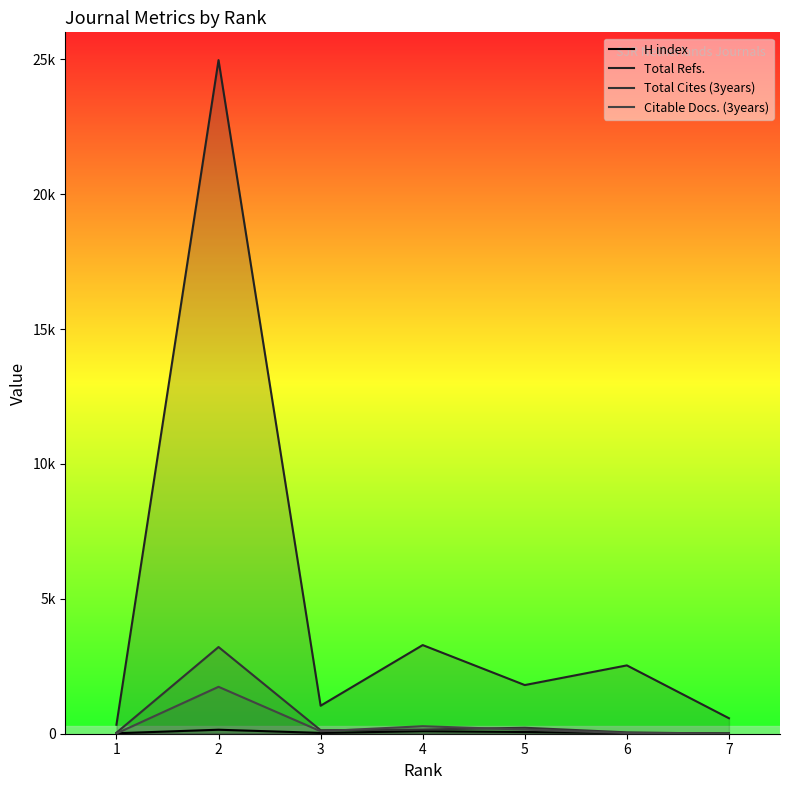

Rank the series at 6 from lowest to highest value.

H index, Citable Docs. (3years), Total Cites (3years), Total Refs.